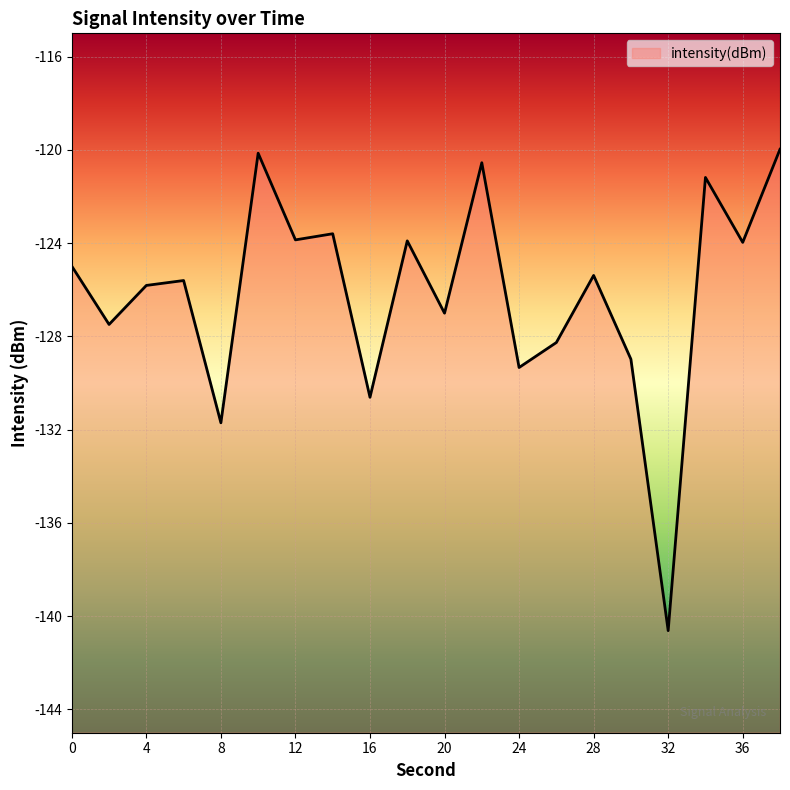

Reading left to right, transcribe all the data shown in this chart.

-125.0	-127.5	-125.8	-125.6	-131.7	-120.1	-123.9	-123.6	-130.6	-123.9	-127.0	-120.6	-129.3	-128.3	-125.4	-129.0	-140.6	-121.2	-124.0	-120.0